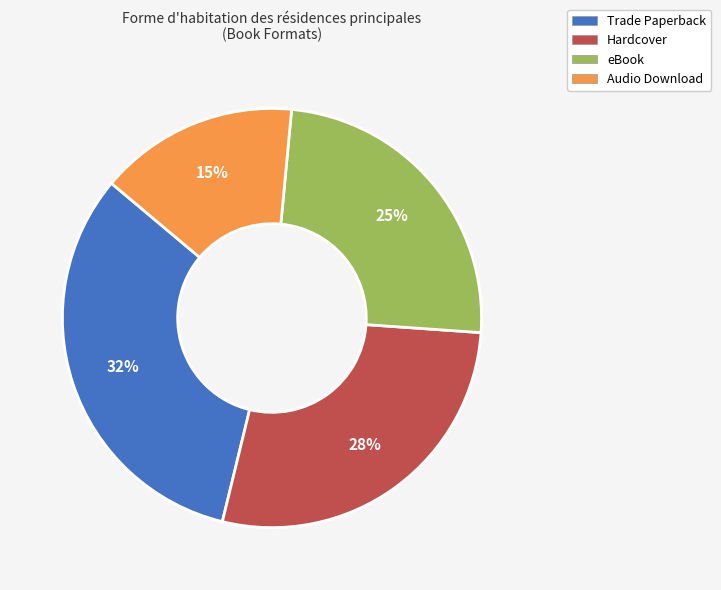

Which has a higher value, eBook or Trade Paperback?

Trade Paperback